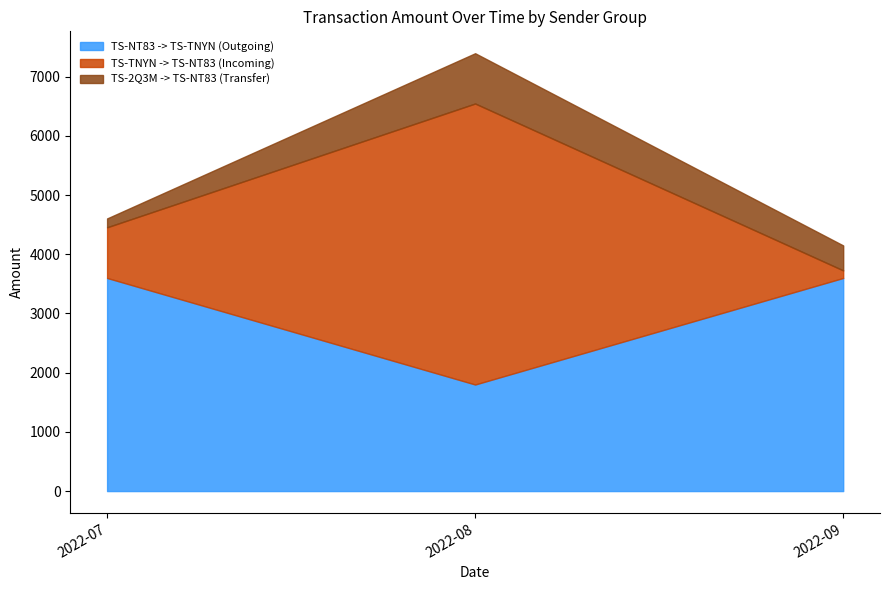

What is the total value across all series at 2022-08?

7395.9